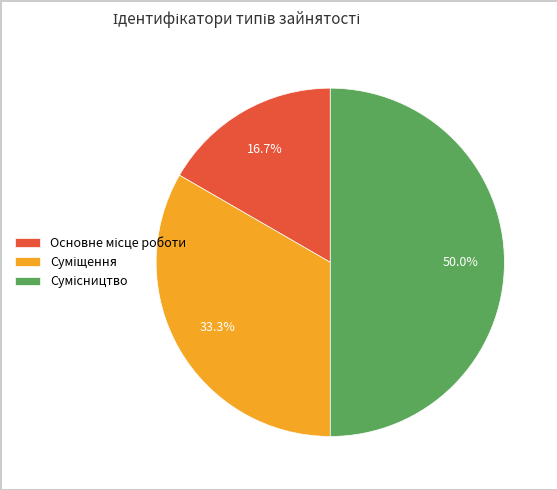

How many segments does this pie chart have?

3